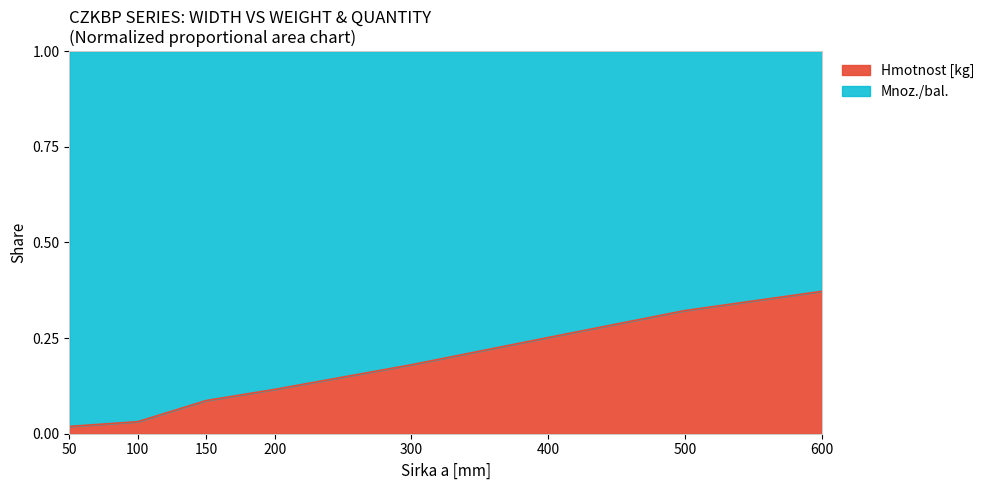

At which category does the chart reach its minimum across all series?

50